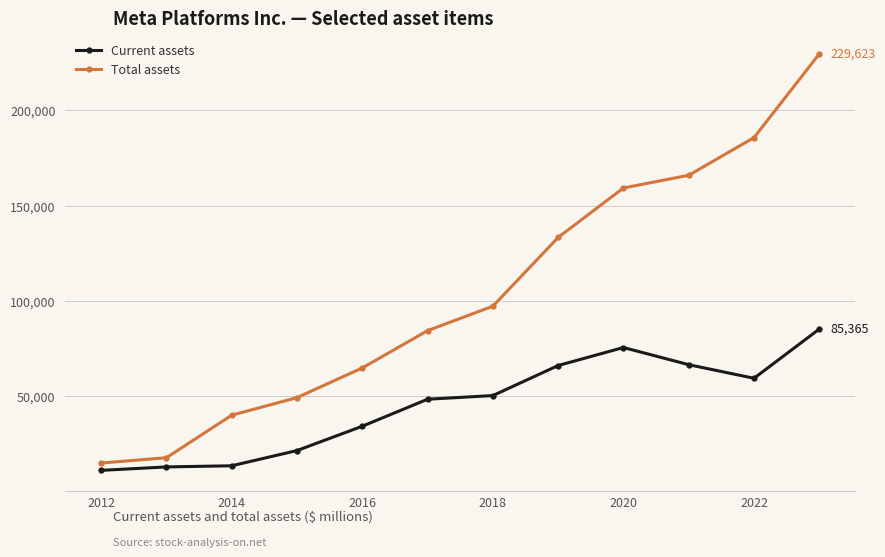

Does the chart display data point markers on the line(s)?

Yes